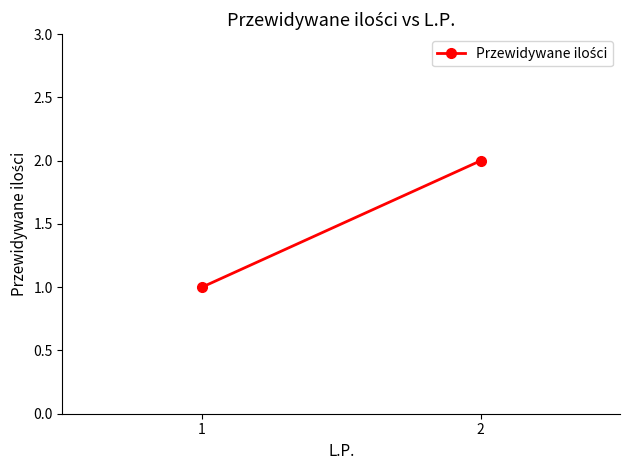

What is the sum of the values at 2 and 1?

3